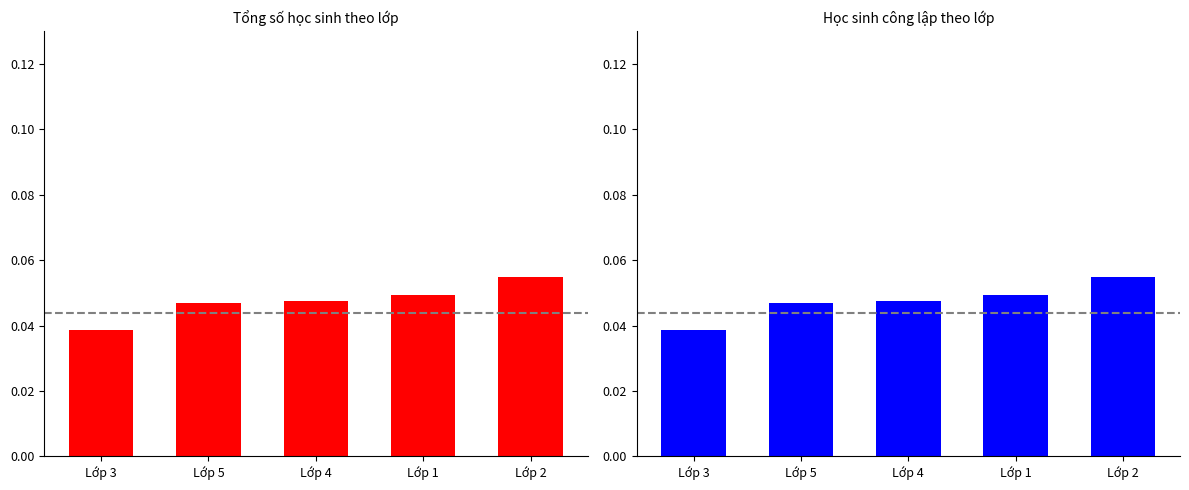

How many bars are there in each group?

2